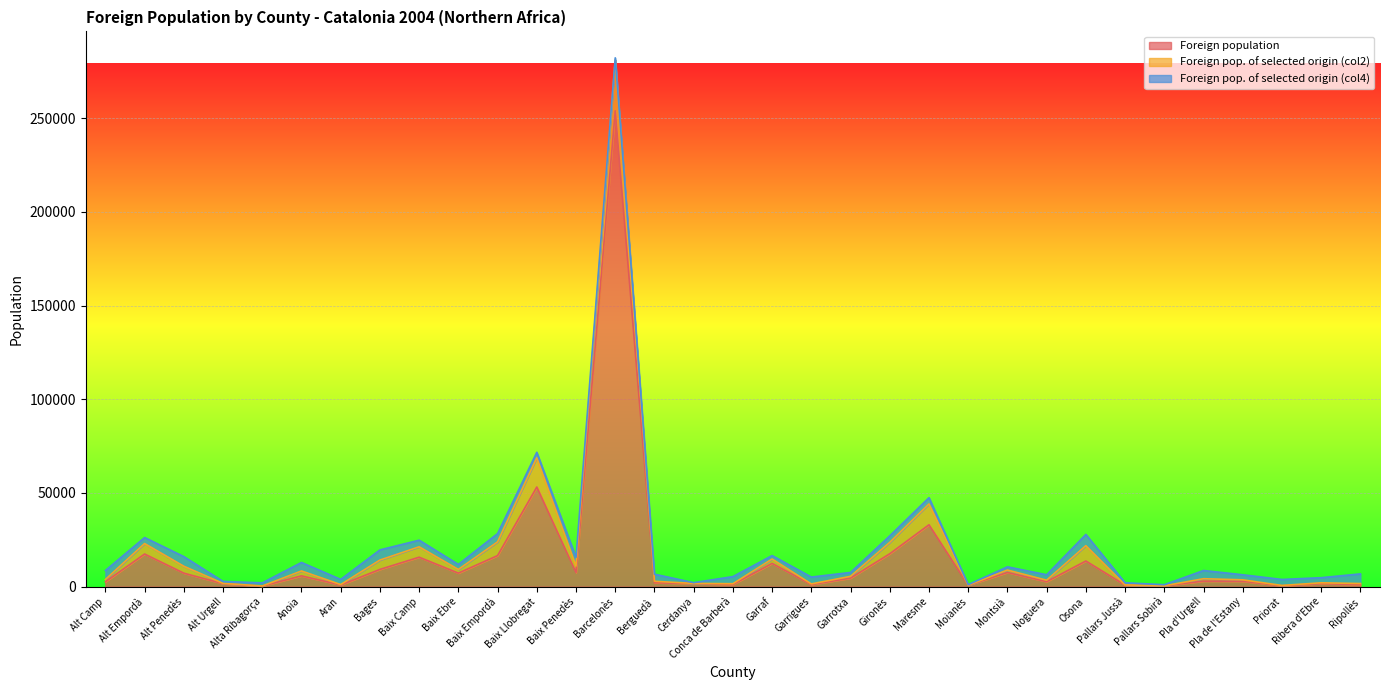

What is the label of the 19th point from the left?

Garrigues